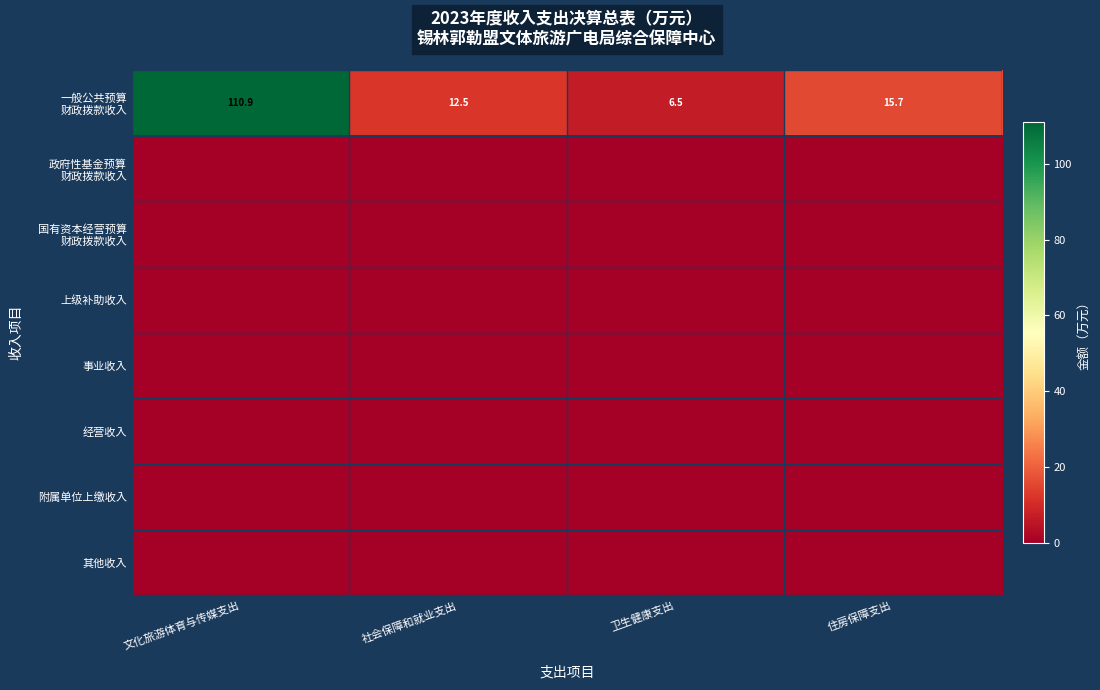

Rank the series by their maximum value, from lowest to highest.

政府性基金预算 财政拨款收入, 国有资本经营预算 财政拨款收入, 上级补助收入, 事业收入, 经营收入, 附属单位上缴收入, 其他收入, 一般公共预算 财政拨款收入